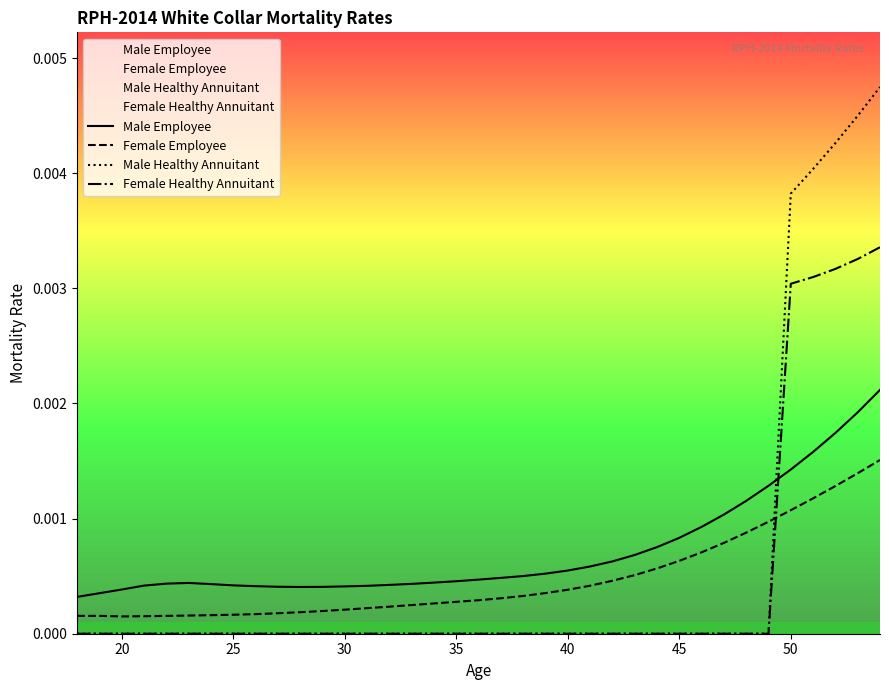

Which series has the largest range (max minus min)?

Male Healthy Annuitant